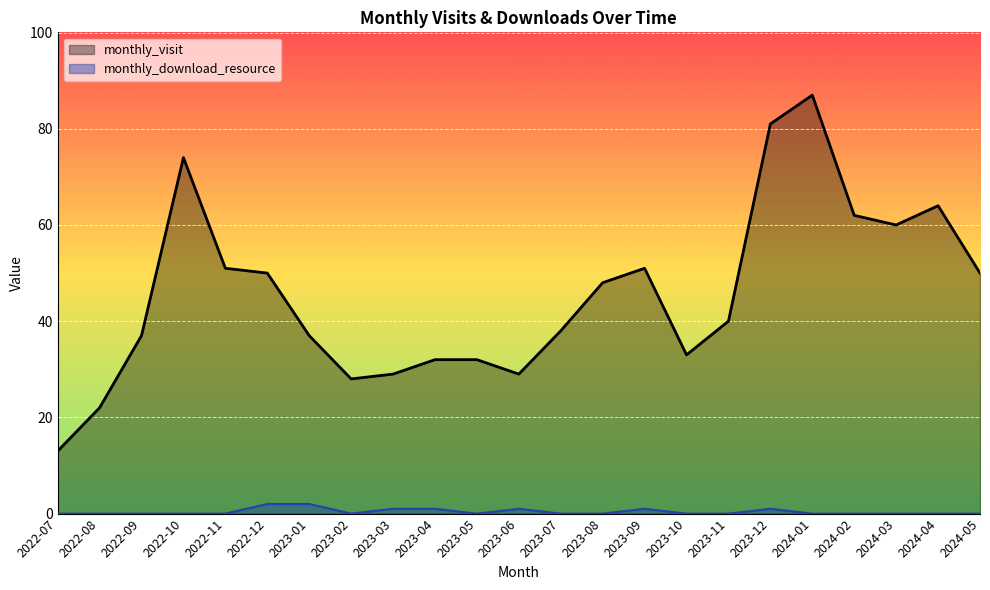

At which label does monthly_download_resource reach its peak?

2022-12